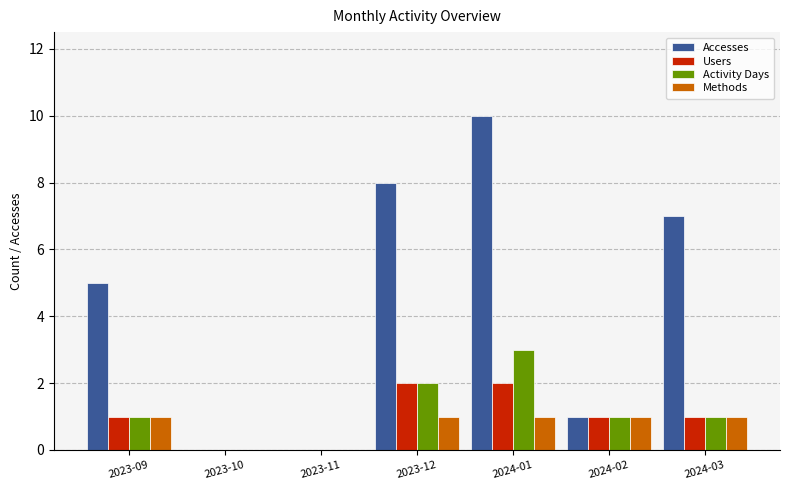

Which series has the largest total across all categories?

Accesses